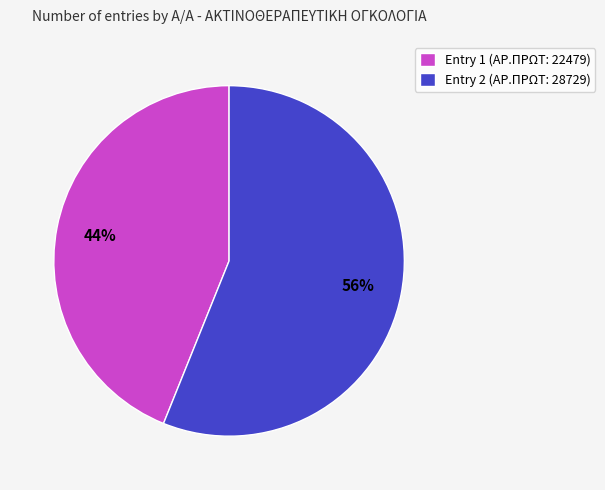

The Entry 2 (ΑΡ.ΠΡΩΤ: 28729) slice represents 61% of the pie. True or false?

False